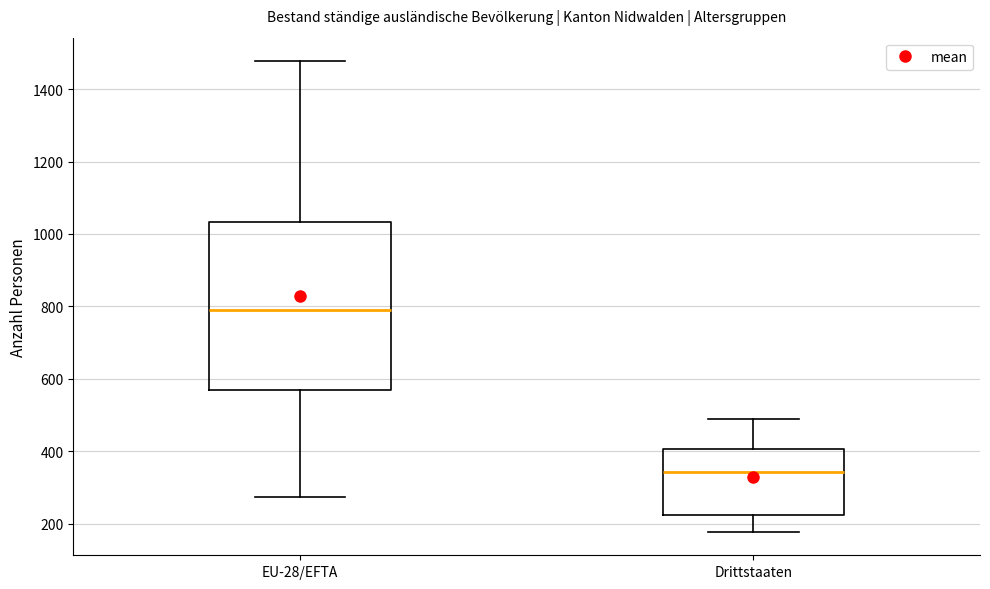

Which box's median line is the lowest?

Drittstaaten